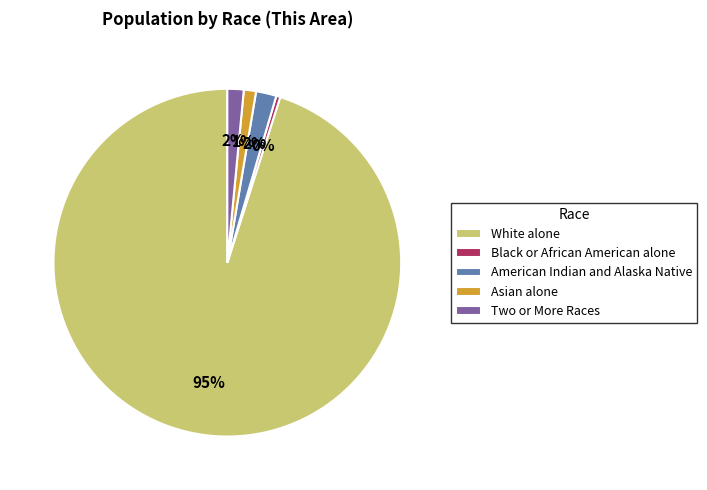

The American Indian and Alaska Native slice represents 9% of the pie. True or false?

False